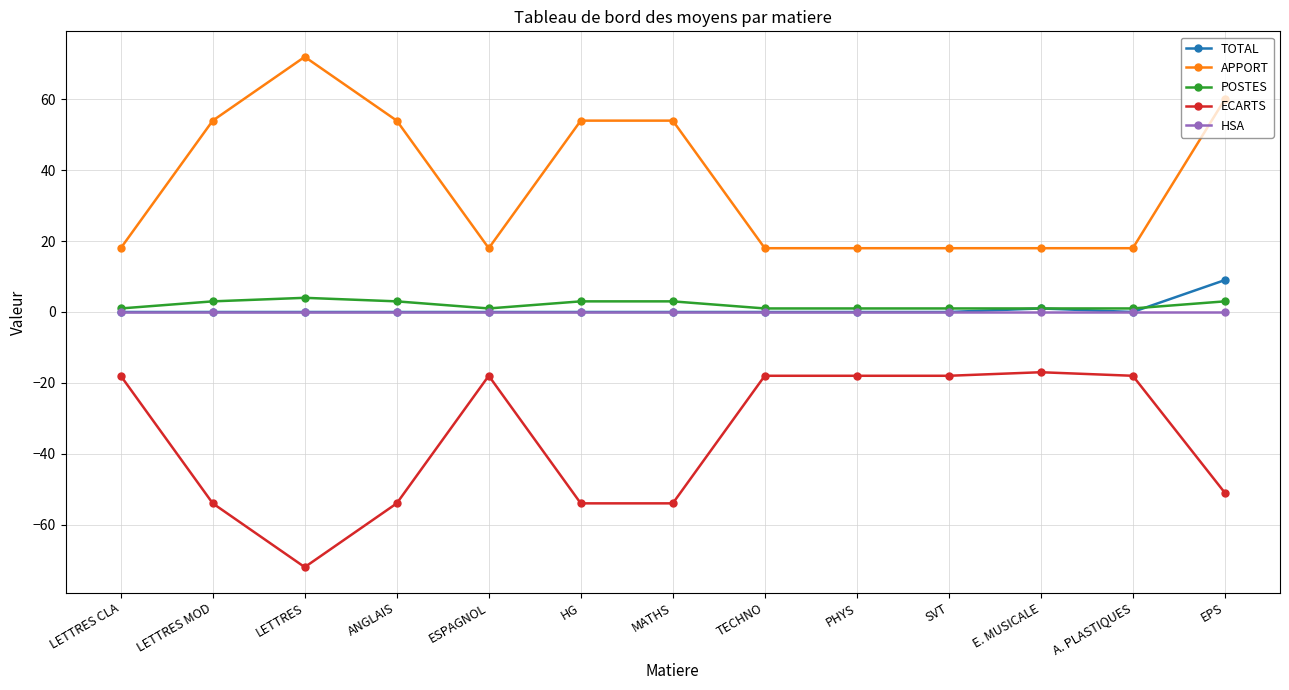

What is the label of the 5th point from the left?

ESPAGNOL